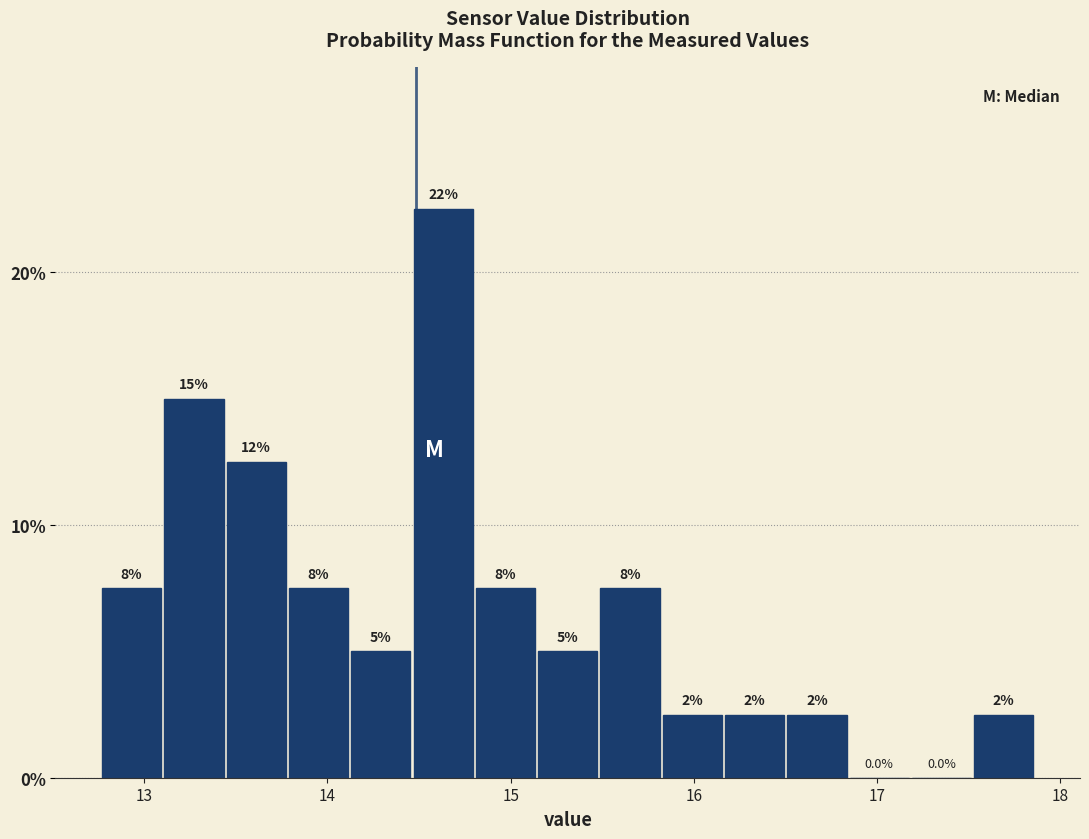

Around what value on the x-axis is the tallest bar? Give the approximate position of its centre, as read against the axis.

14.6